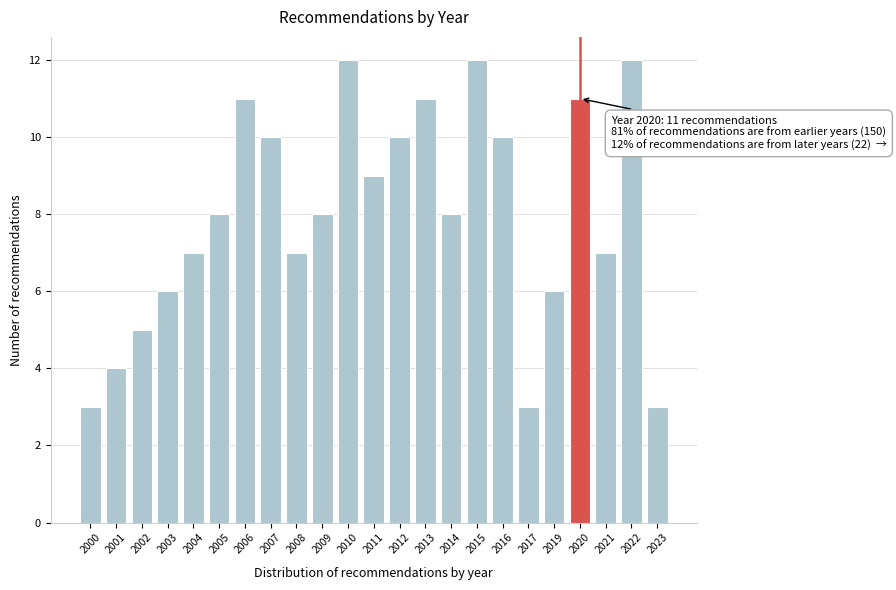

Reading right to left, what are all the values shown in this chart?

2023=3	2022=12	2021=7	2020=11	2019=6	2017=3	2016=10	2015=12	2014=8	2013=11	2012=10	2011=9	2010=12	2009=8	2008=7	2007=10	2006=11	2005=8	2004=7	2003=6	2002=5	2001=4	2000=3